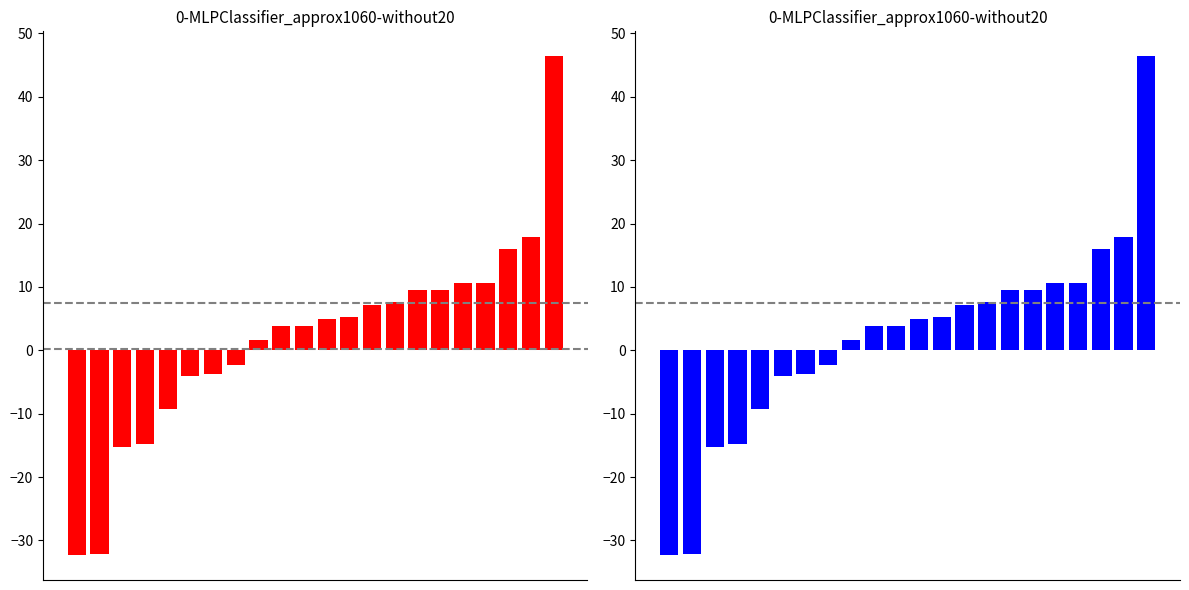

True or false: the data shows -3.7 at 6.

True